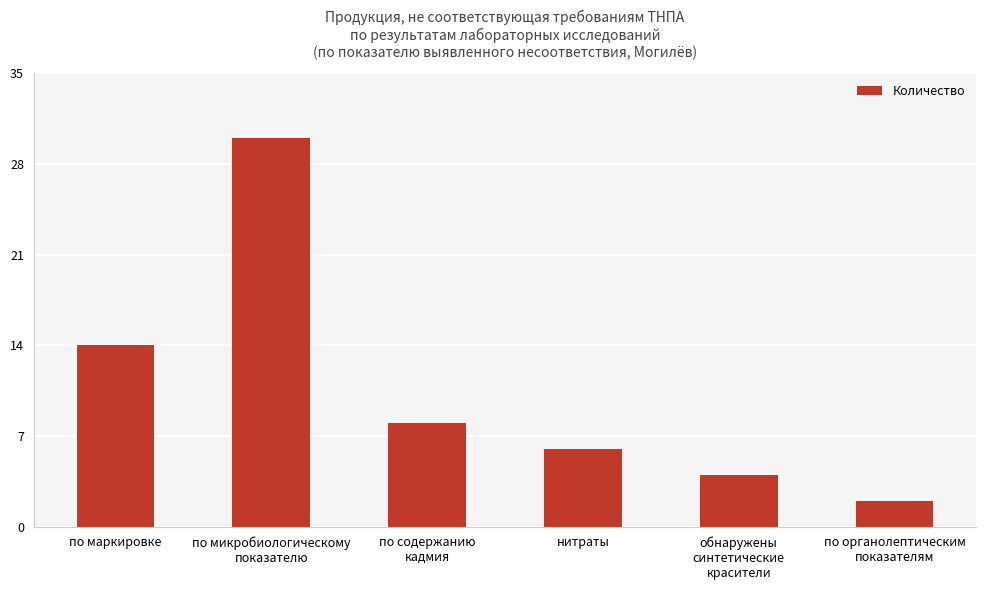

How many data points are less than 8?

3